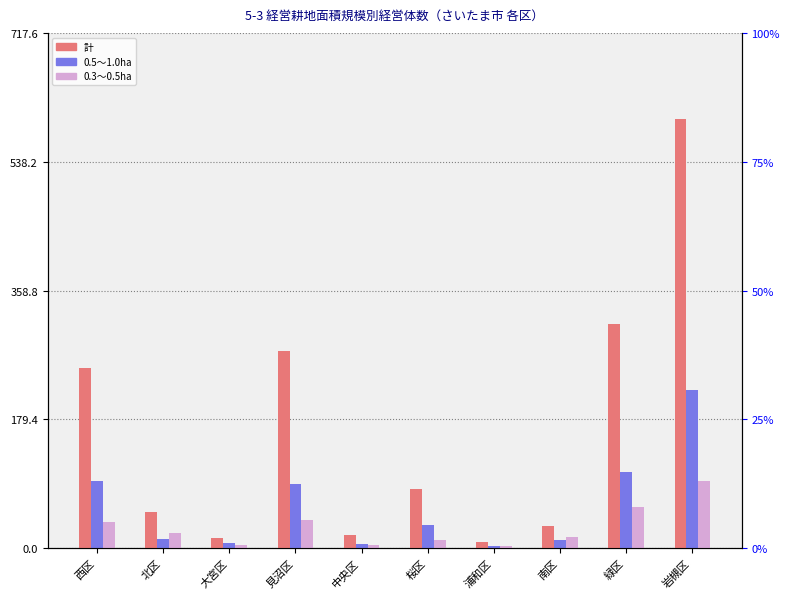

Which series has the largest total across all categories?

計